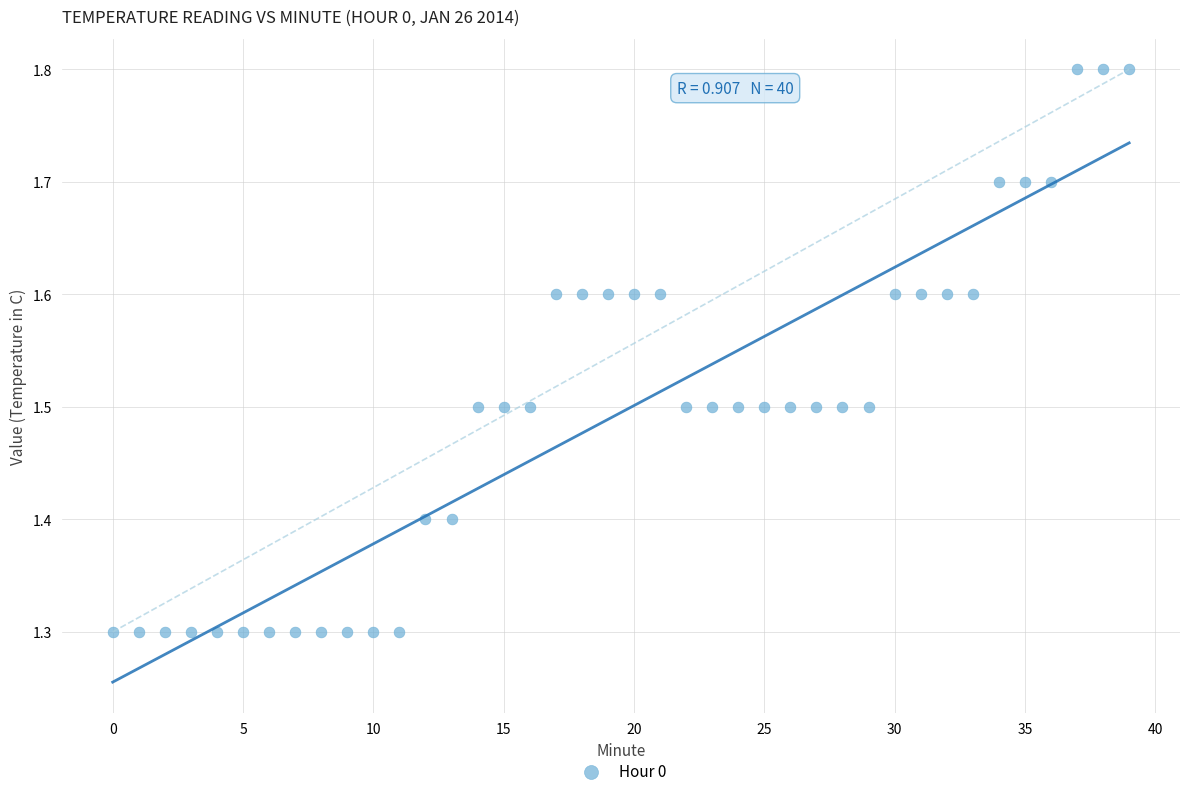

What is the range of Y values (max minus min)?

0.5